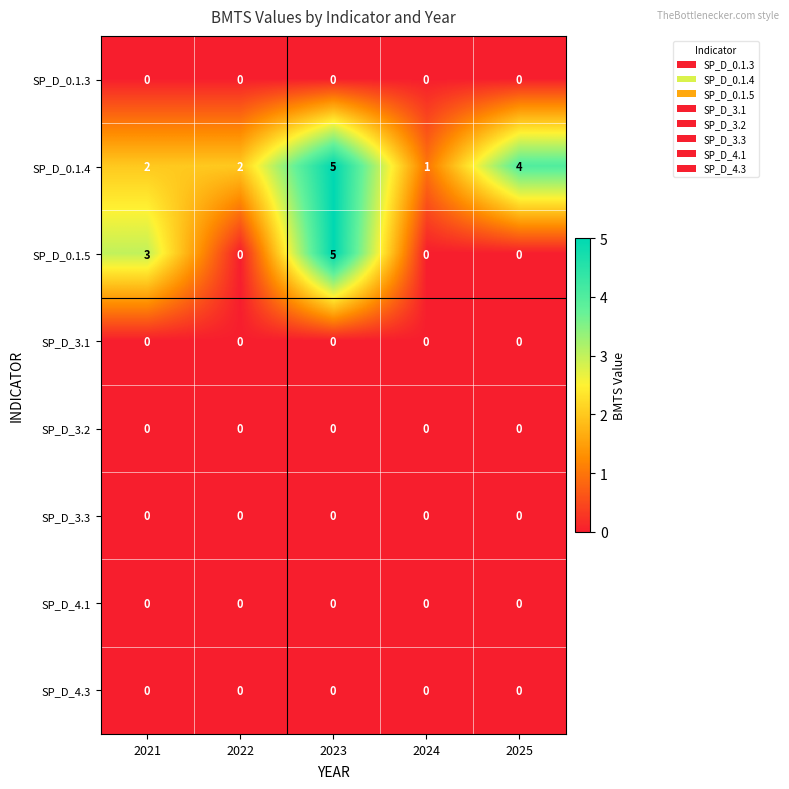

The SP_D_0.1.4 series shows 2 at 2021. True or false?

True